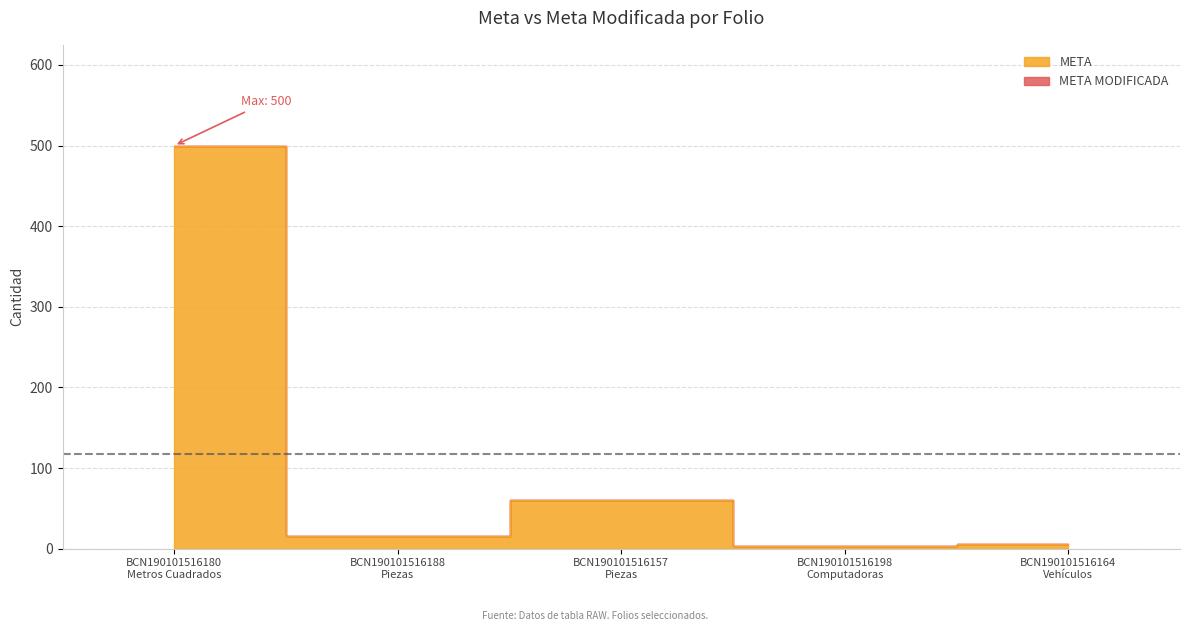

What is the difference between the maximum and minimum values?

497